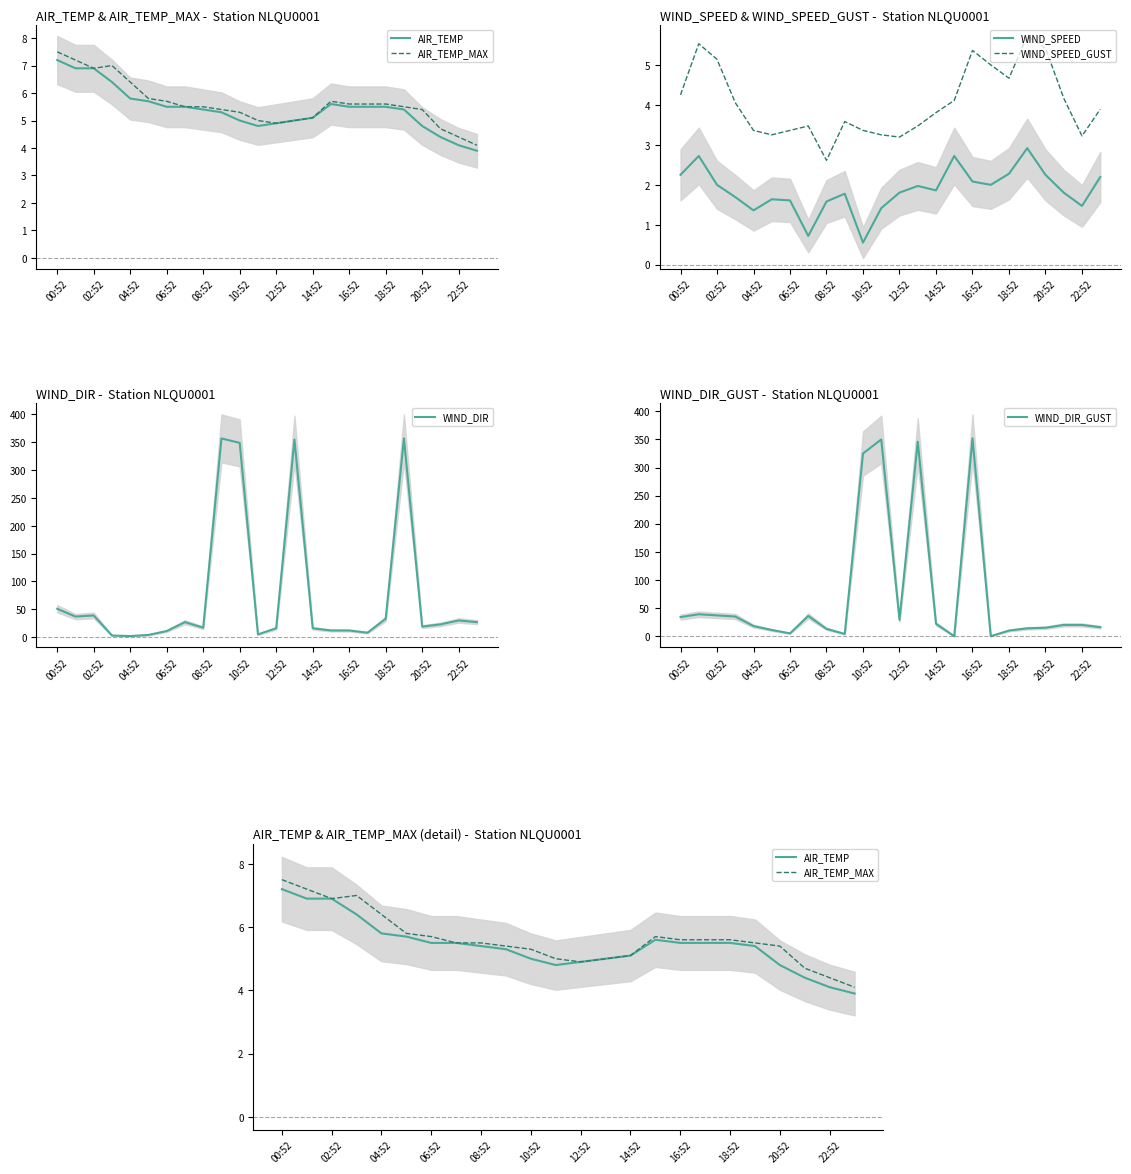

At which category is the sum across all series the highest?

13